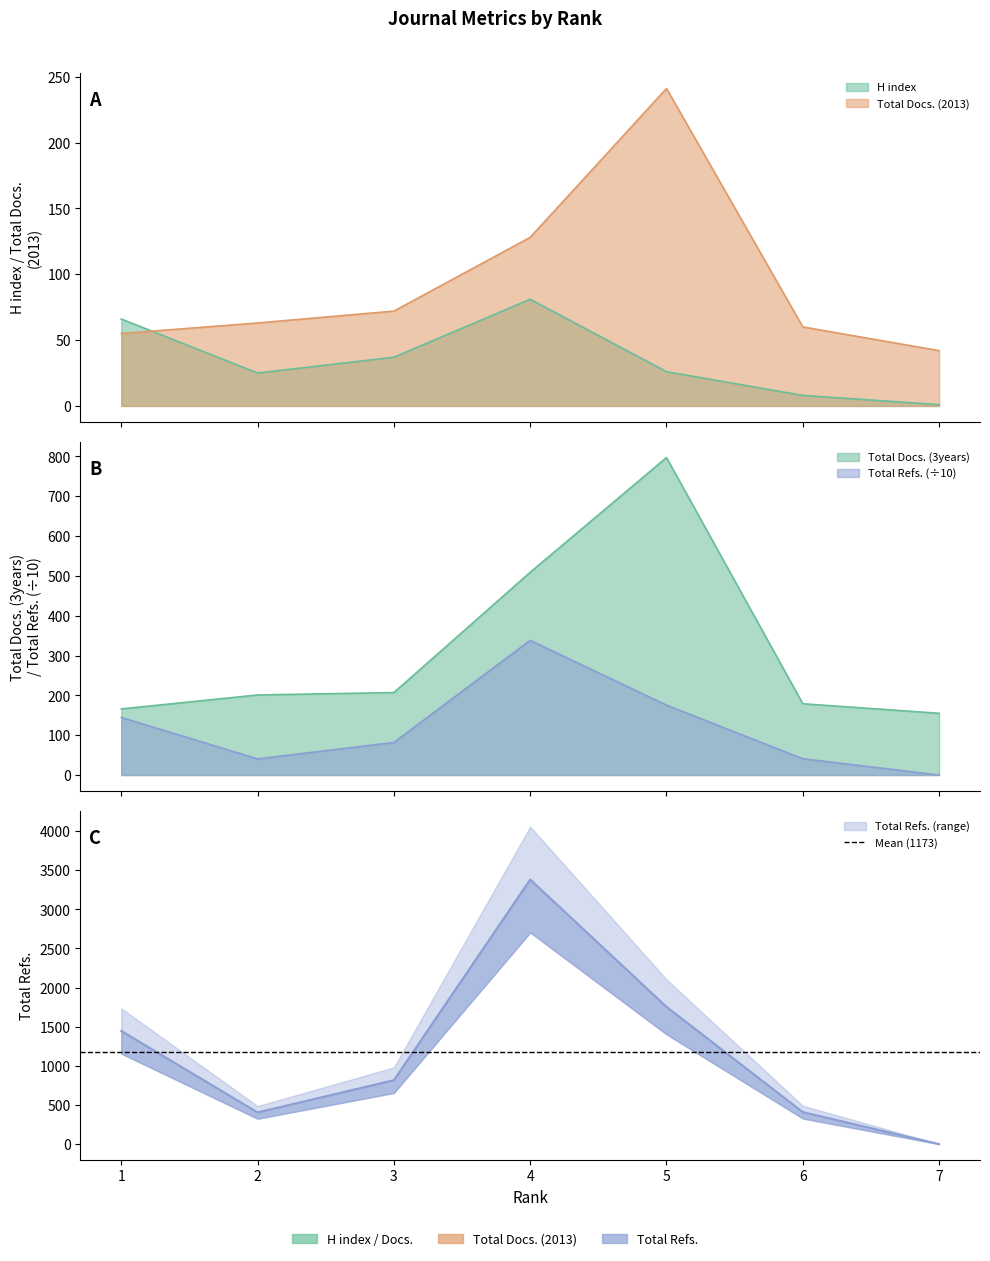

What is the maximum value shown in the chart?

3381